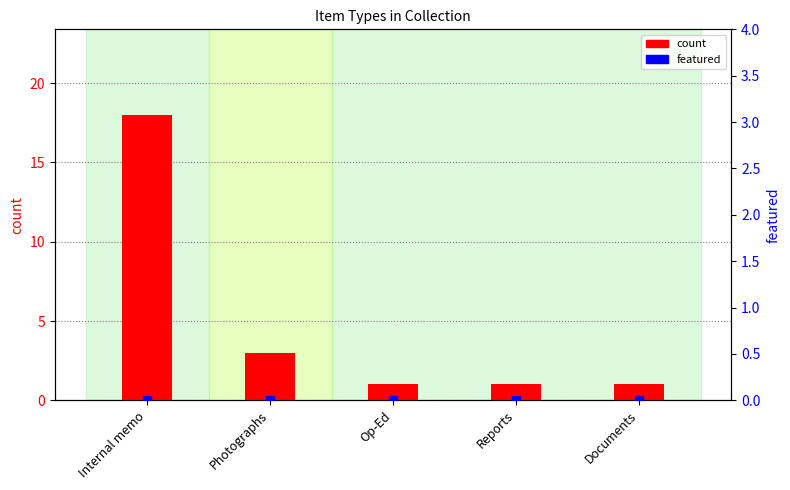

Which series has the largest total across all categories?

count